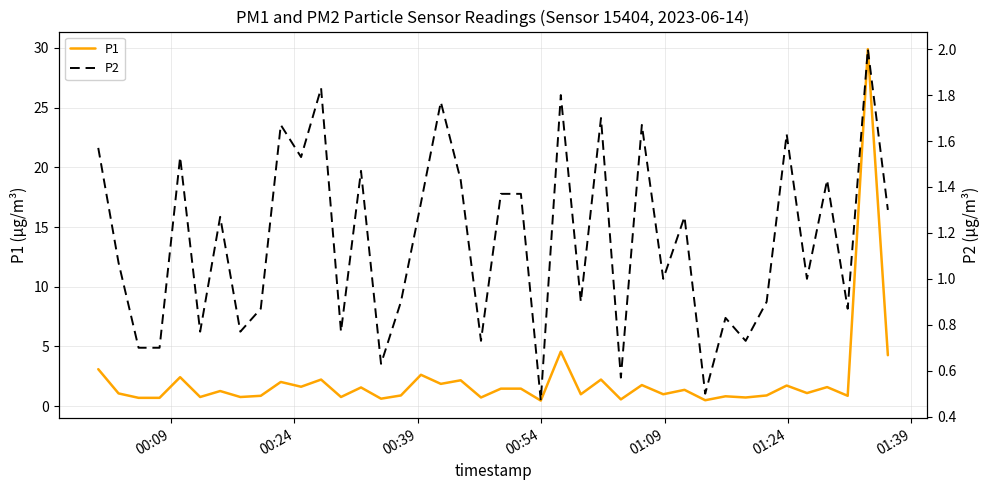

What is the average value of the P1 series?

2.2